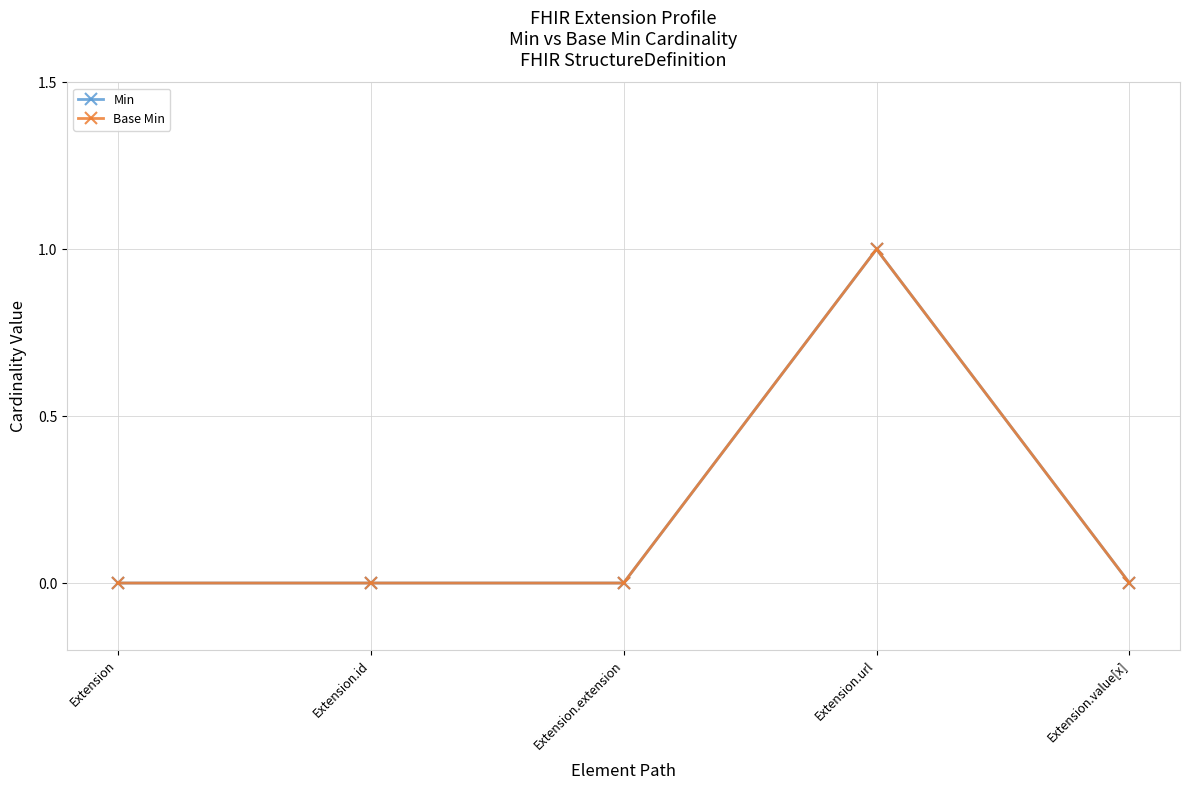

Reading left to right, transcribe all the data shown in this chart.

Min: Extension=0	Extension.id=0	Extension.extension=0	Extension.url=1	Extension.value[x]=0
Base Min: Extension=0	Extension.id=0	Extension.extension=0	Extension.url=1	Extension.value[x]=0